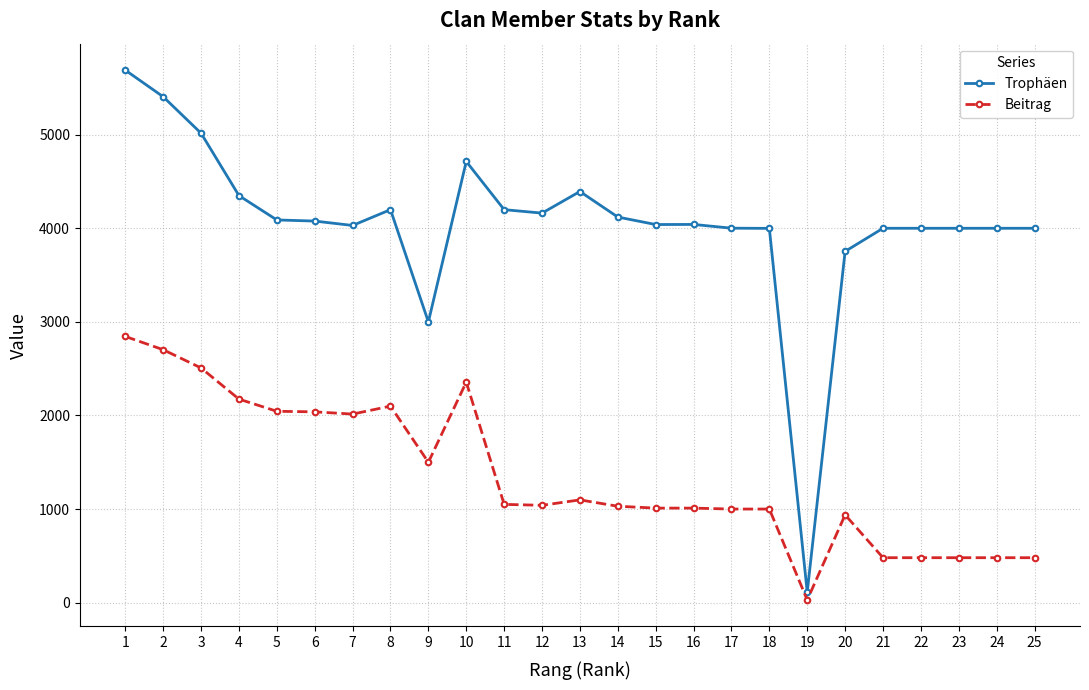

True or false: Trophäen has more than 0 interior local peaks.

True